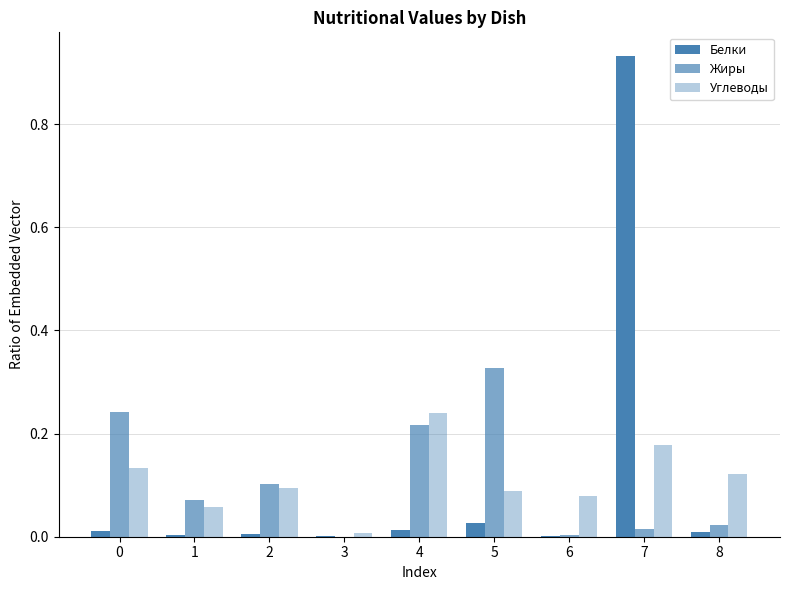

Which category has the lowest value in the Жиры series?

3